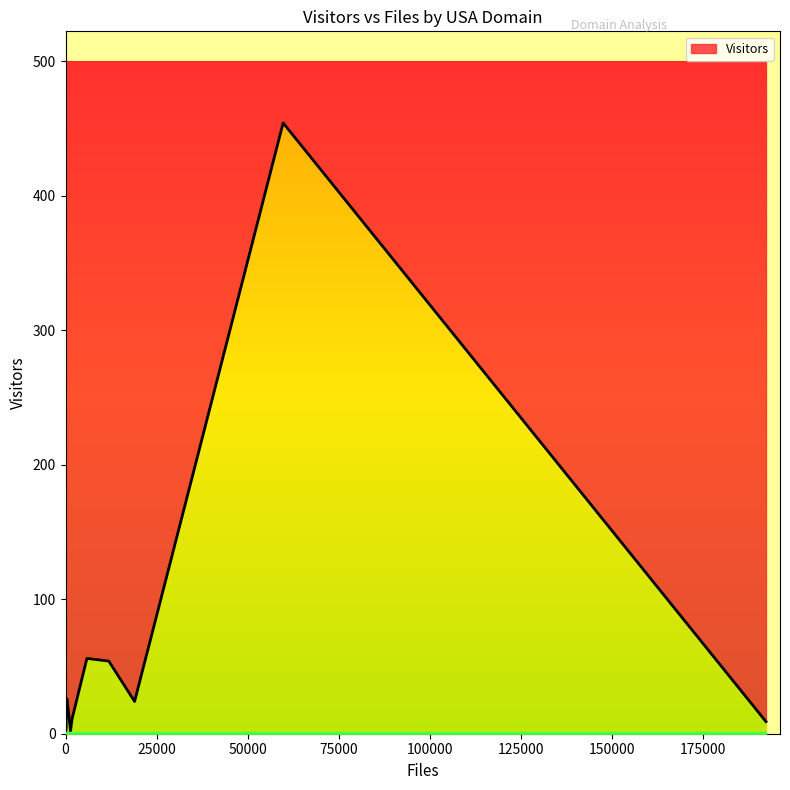

List the labels in order of value, largest first.

jpl.nasa.gov, colorado.edu, gsfc.nasa.gov, asu.edu, berkeley.edu, bu.edu, cornell.edu, arizona.edu, jhuapl.edu, gatech.edu, caltech.edu, arc.nasa.gov, harvard.edu, buffalo.edu, jsc.nasa.gov, hawaii.edu, ibm.com, igpp.ucla.edu, indiana.edu, lanl.gov